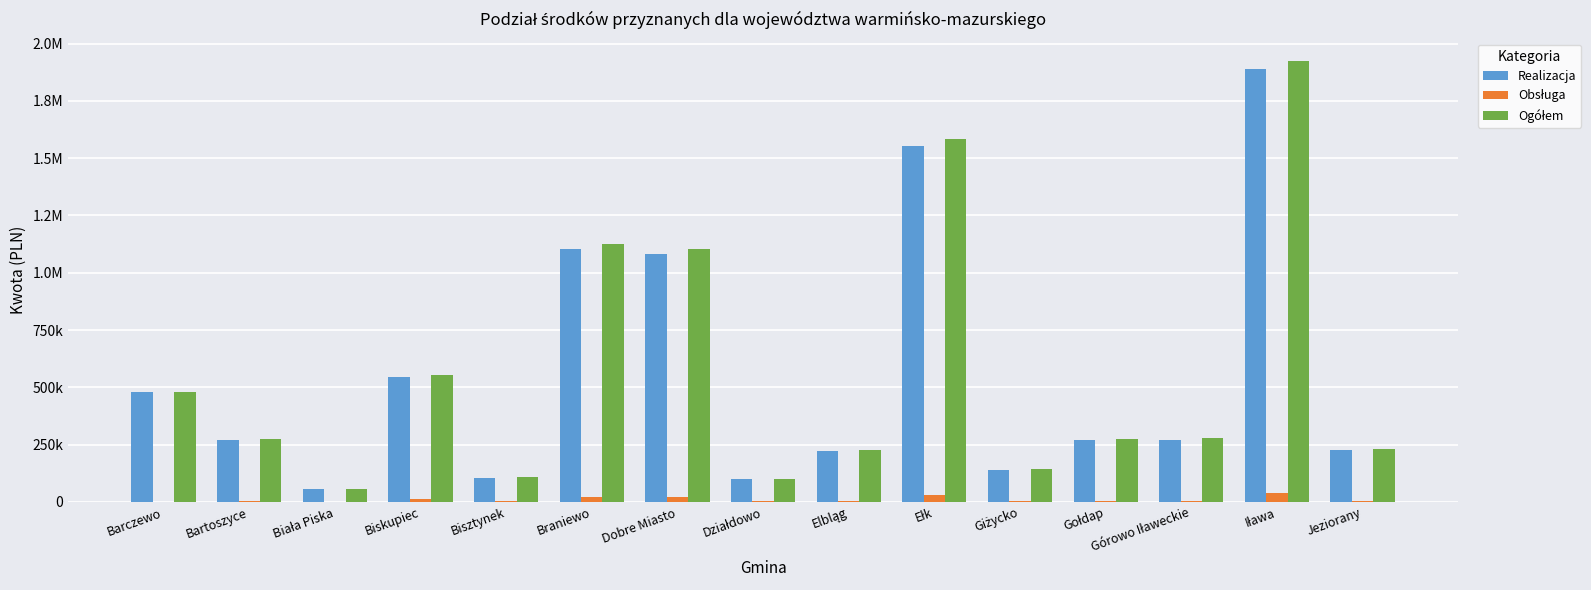

Are the bars horizontal?

No